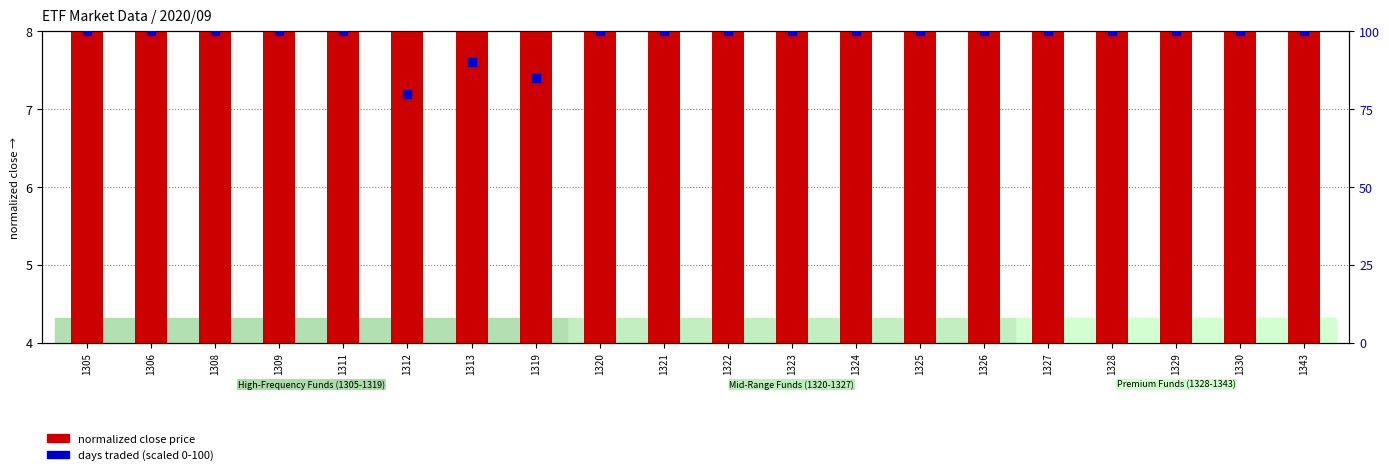

Which series has the largest total across all categories?

days traded (scaled 0-100)